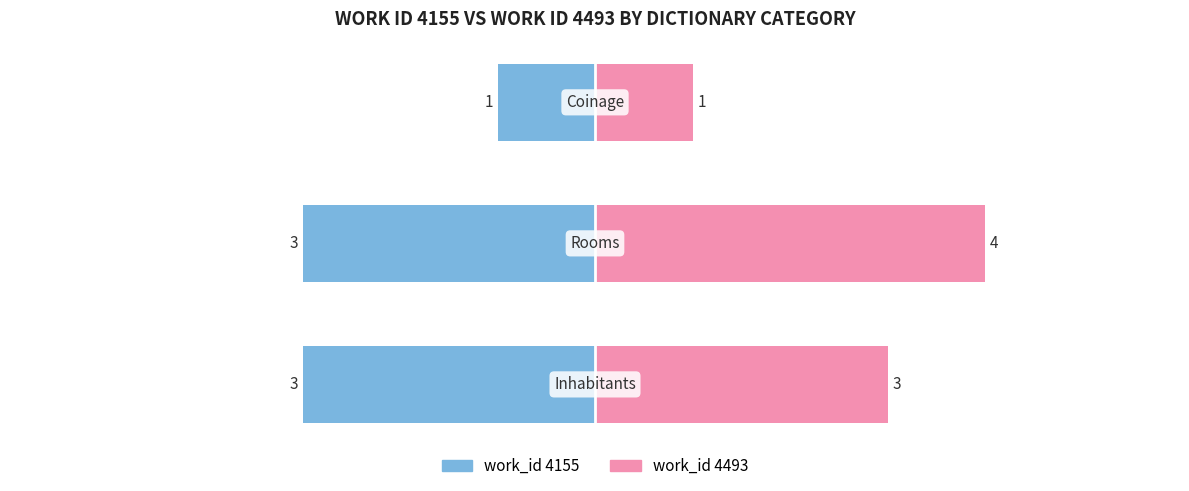

Which series has the largest range (max minus min)?

work_id 4493